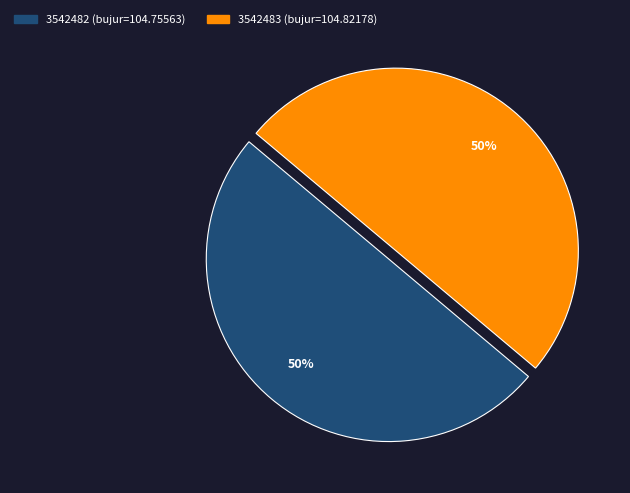

The 3542483 slice represents 39% of the pie. True or false?

False